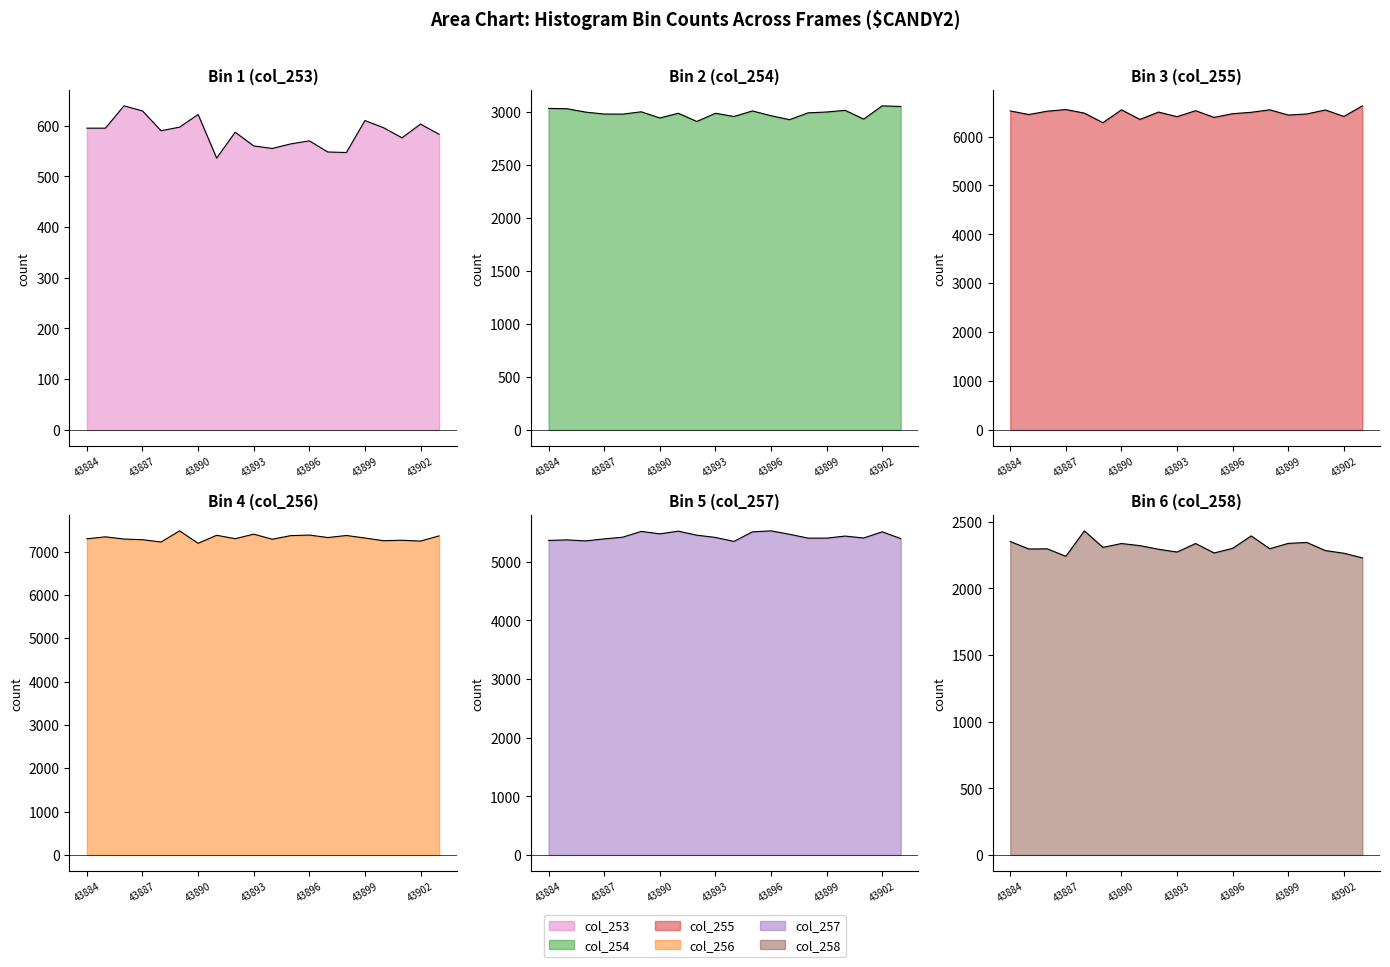

True or false: col_257 and col_256 intersect in this chart.

False